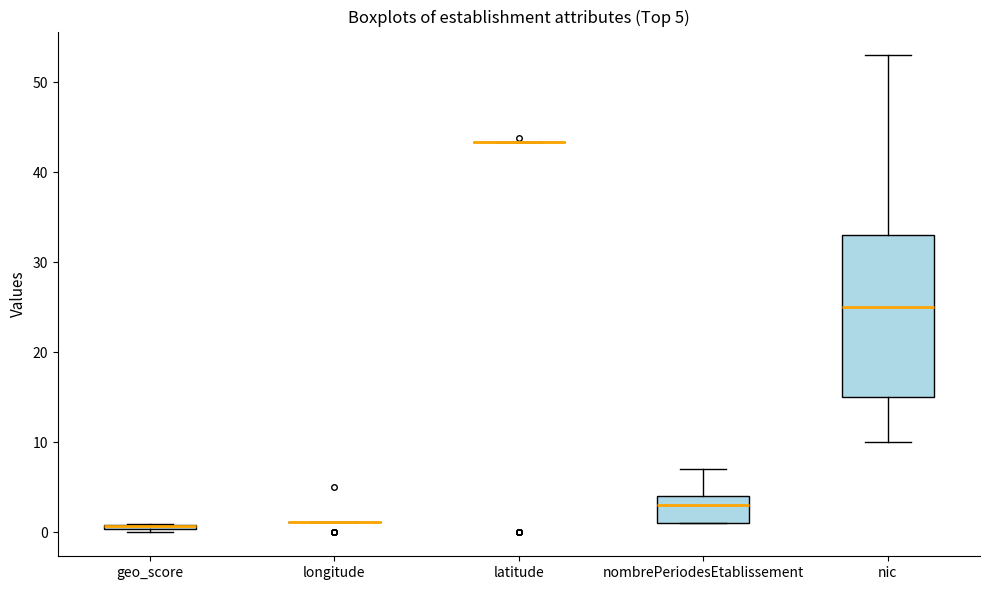

Which box is the tallest, from its lower edge to its upper edge?

nic